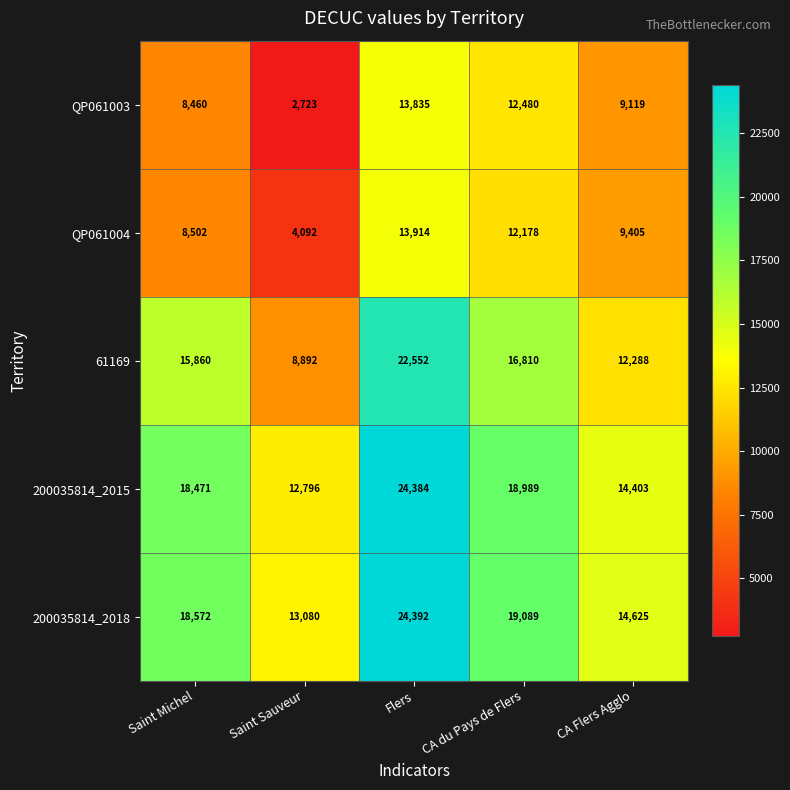

What is the total value across all series at Saint Michel?

69865